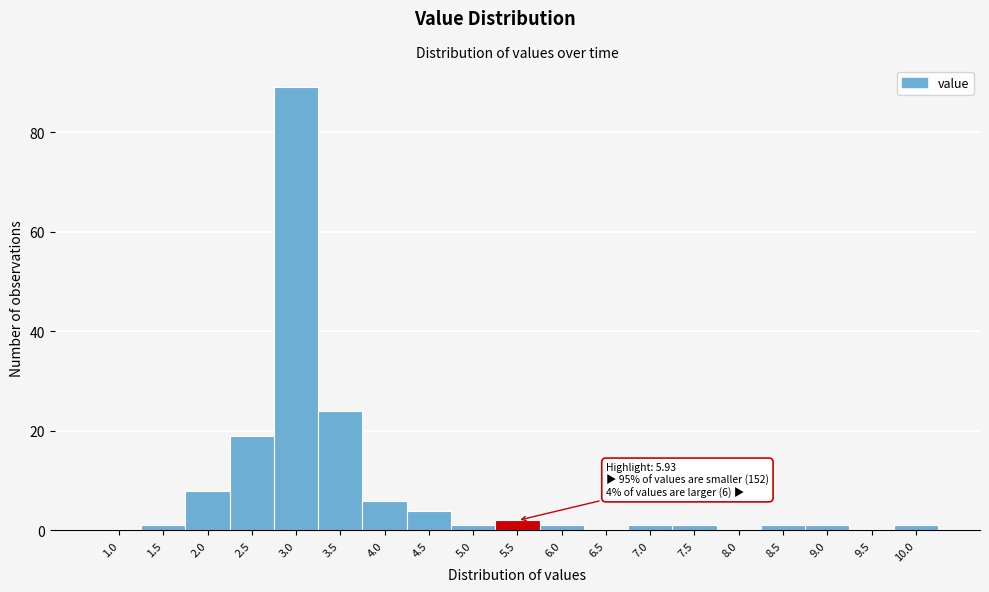

Reading left to right, list all the values displayed in this chart.

1.0=0	1.5=1	2.0=8	2.5=19	3.0=89	3.5=24	4.0=6	4.5=4	5.0=1	5.5=2	6.0=1	6.5=0	7.0=1	7.5=1	8.0=0	8.5=1	9.0=1	9.5=0	10.0=1